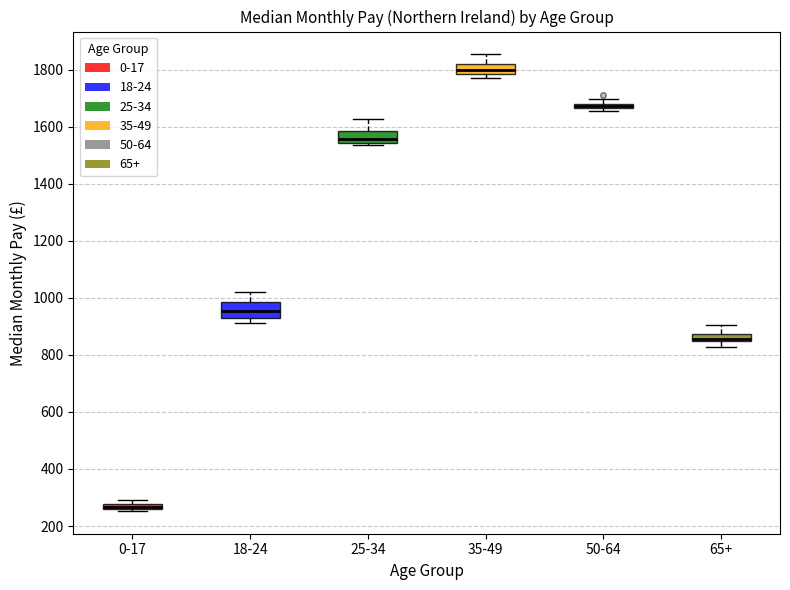

Where is the upper edge of the box for 65+ on the y-axis? The values are not printed on the chart, so give them approximately, as read against the axis.

880